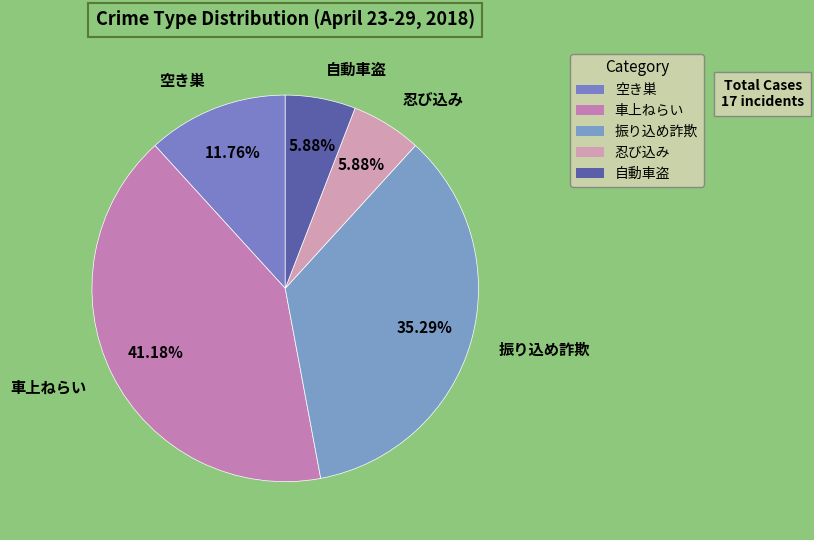

True or false: 車上ねらい accounts for 41% of the total.

True